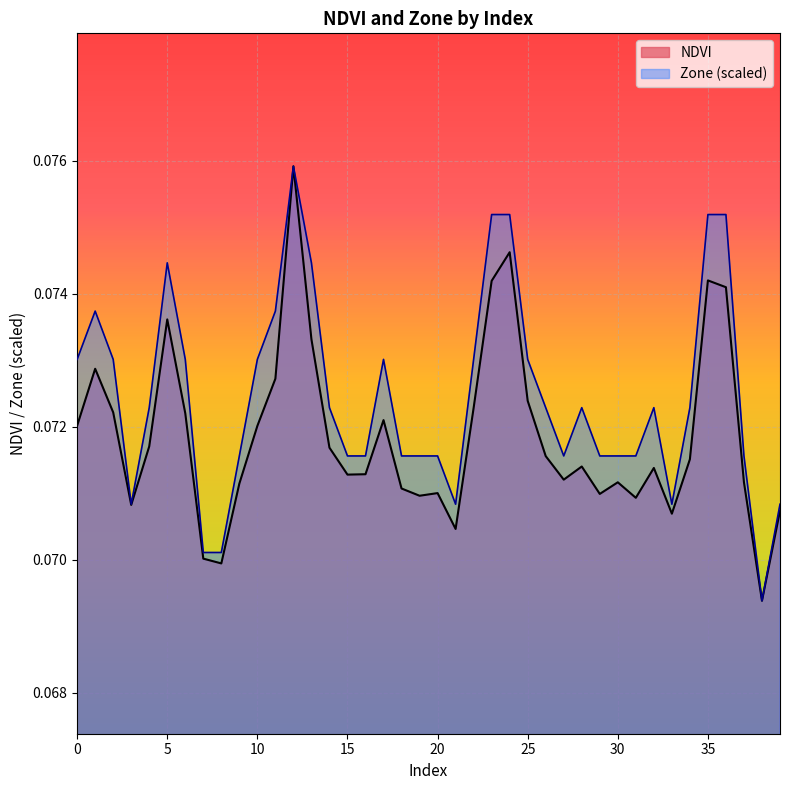

What is the maximum value shown in the chart?

0.1